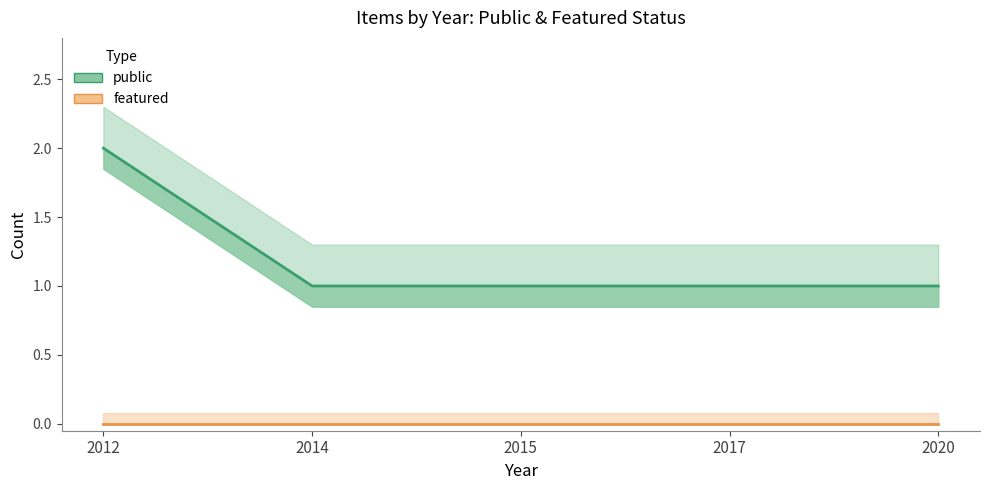

How many series are shown in this chart?

2